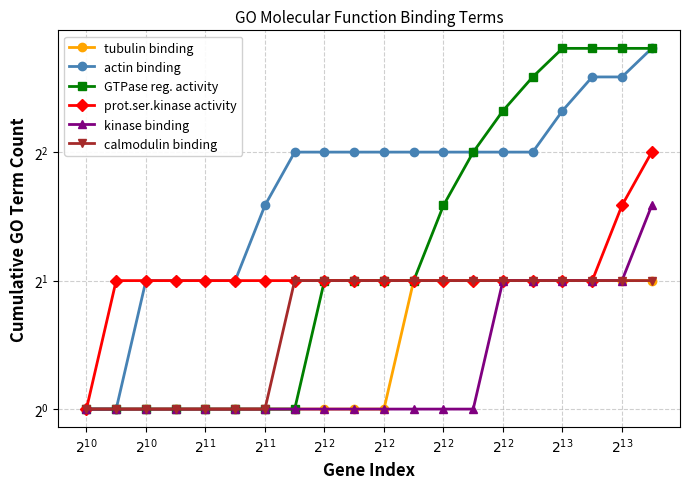

True or false: calmodulin binding has a value of 3 at $2^{12}$.

False